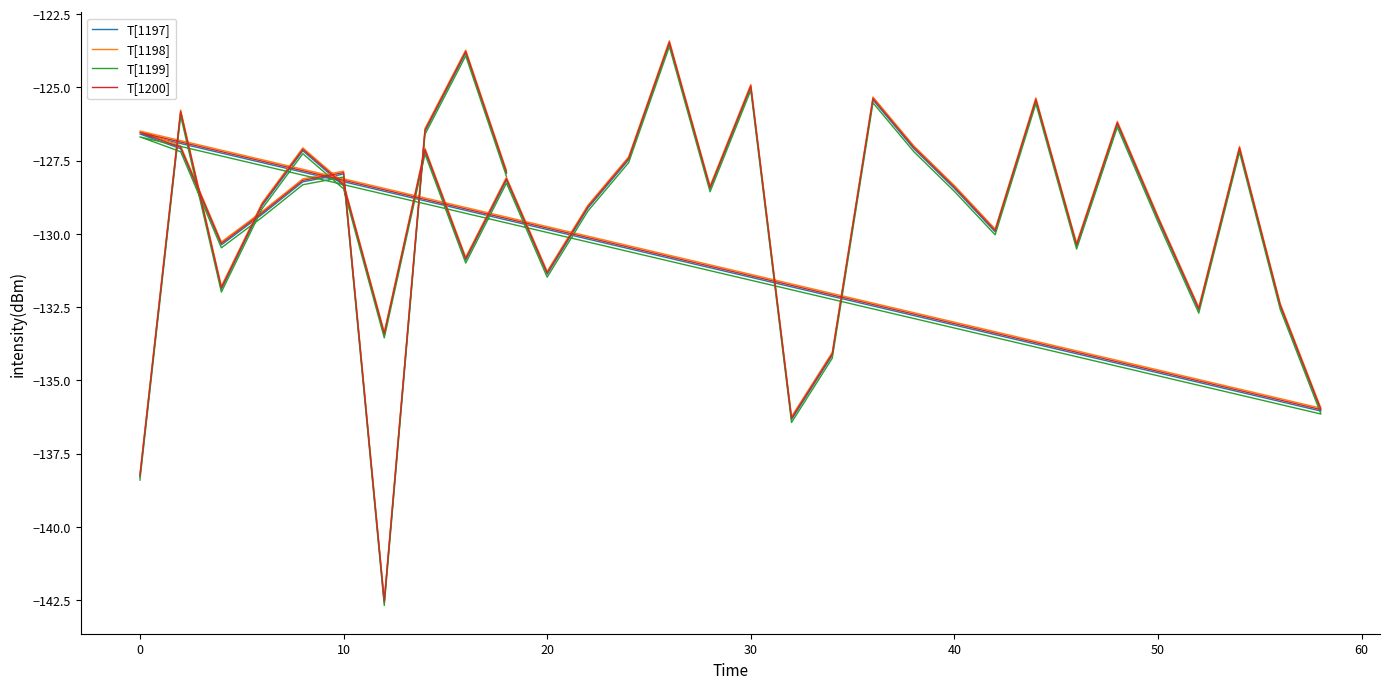

Reading left to right, list all the values displayed in this chart.

T[1197]: -138.3	-125.9	-131.9	-129.0	-127.2	-128.4	-133.4	-127.2	-130.9	-128.2	-131.4	-129.1	-127.5	-123.5	-128.5	-125.0	-136.3	-134.1	-125.4	-127.1	-128.4	-129.9	-125.5	-130.4	-126.3	-129.5	-132.6	-127.1	-132.5	-136.0	-126.6	-127.1	-130.4	-129.3	-128.2	-128.0	-142.6	-126.5	-123.8	-127.9
T[1198]: -138.2	-125.8	-131.8	-128.9	-127.1	-128.3	-133.3	-127.1	-130.8	-128.1	-131.3	-129.0	-127.4	-123.4	-128.4	-124.9	-136.2	-134.0	-125.3	-127.0	-128.3	-129.8	-125.4	-130.3	-126.2	-129.4	-132.5	-127.0	-132.4	-135.9	-126.5	-127.0	-130.3	-129.2	-128.1	-127.9	-142.5	-126.4	-123.7	-127.8
T[1199]: -138.4	-126.0	-132.0	-129.1	-127.3	-128.5	-133.5	-127.3	-131.0	-128.3	-131.5	-129.2	-127.6	-123.6	-128.6	-125.1	-136.4	-134.2	-125.5	-127.2	-128.5	-130.0	-125.6	-130.5	-126.4	-129.6	-132.7	-127.2	-132.6	-136.1	-126.7	-127.2	-130.5	-129.4	-128.3	-128.1	-142.7	-126.6	-123.9	-128.0
T[1200]: -138.3	-125.8	-131.8	-129.0	-127.1	-128.3	-133.4	-127.1	-130.8	-128.1	-131.3	-129.1	-127.4	-123.5	-128.4	-124.9	-136.3	-134.1	-125.4	-127.0	-128.4	-129.9	-125.4	-130.4	-126.2	-129.5	-132.6	-127.1	-132.4	-136.0	-126.5	-127.0	-130.3	-129.3	-128.2	-127.9	-142.5	-126.4	-123.8	-127.9